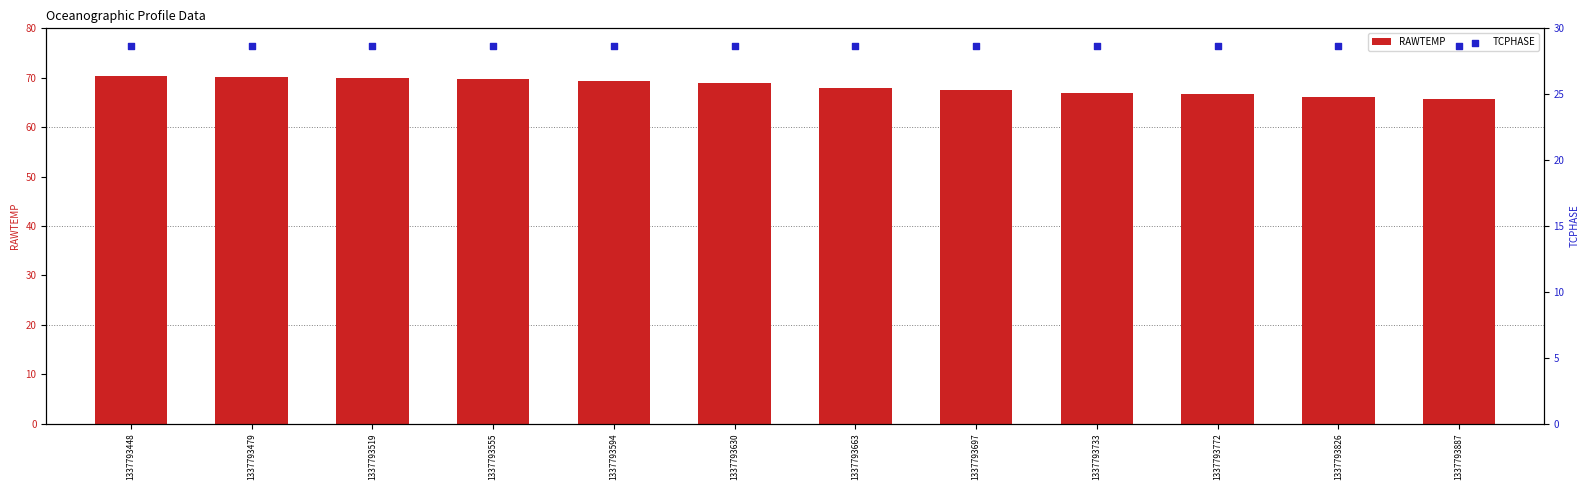

Which series has the widest spread of Y values?

RAWTEMP